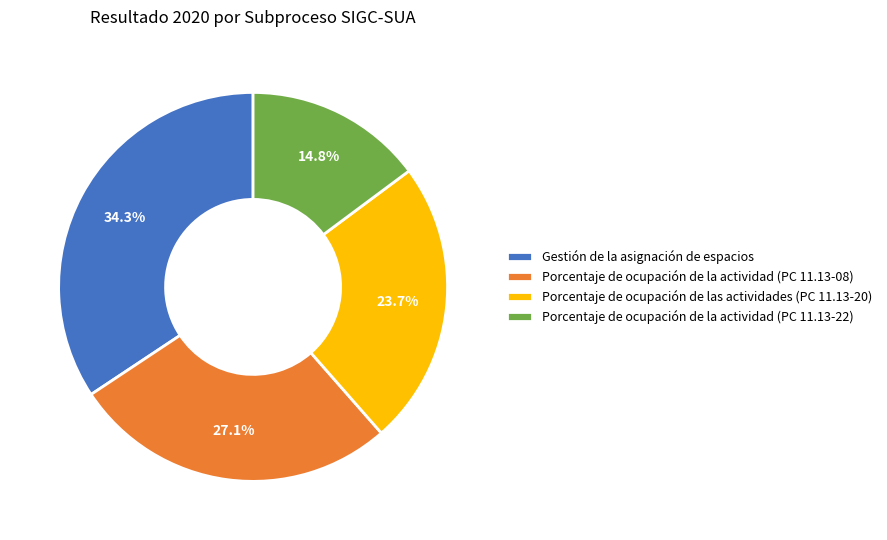

What is the smallest slice in the pie chart?

Porcentaje de ocupación de la actividad (PC 11.13-22)